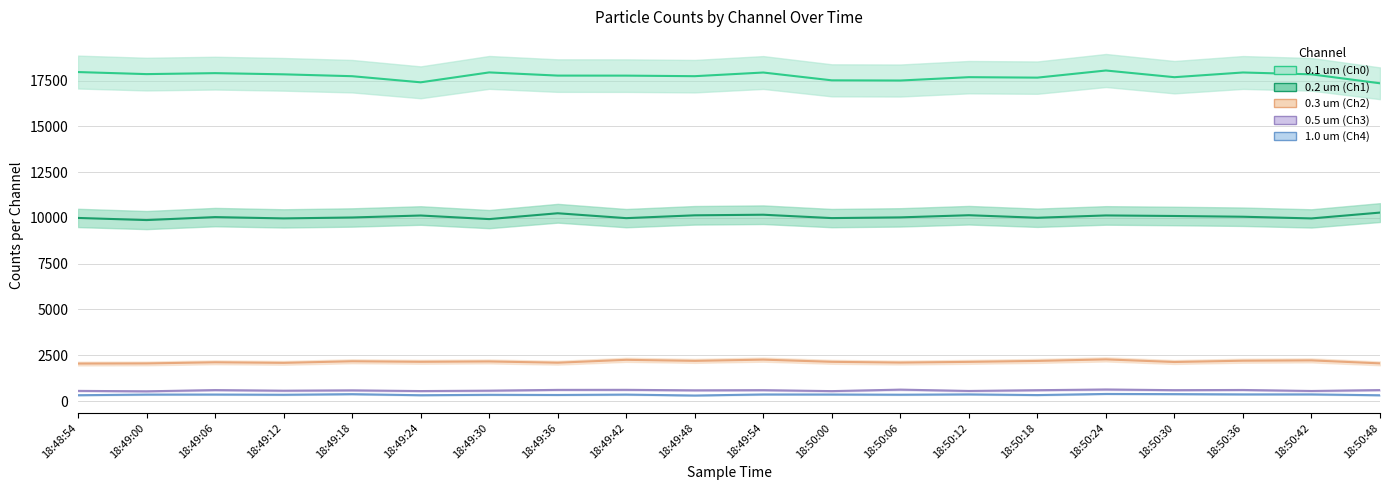

Is it true that 0.2 um (Ch1) equals 10141 at 18:49:48?

True